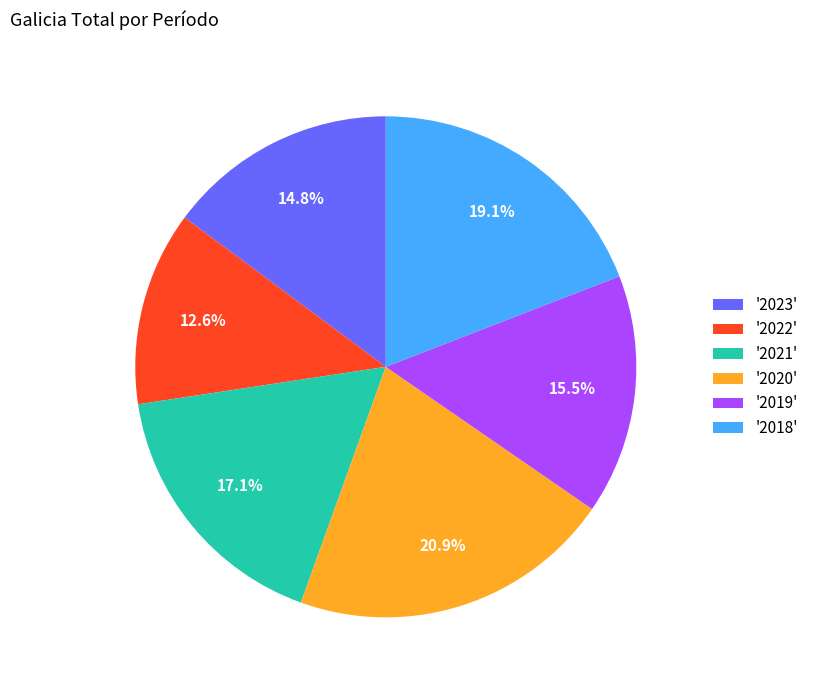

Does '2021' represent more than half of the total?

No